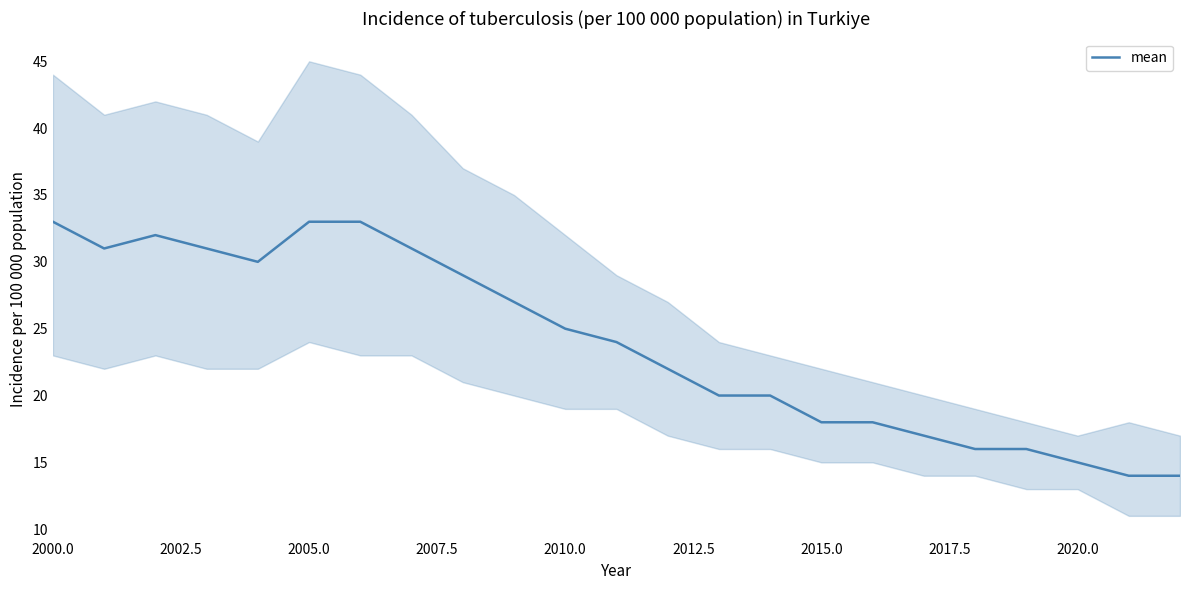

How many distinct data groups are displayed?

1